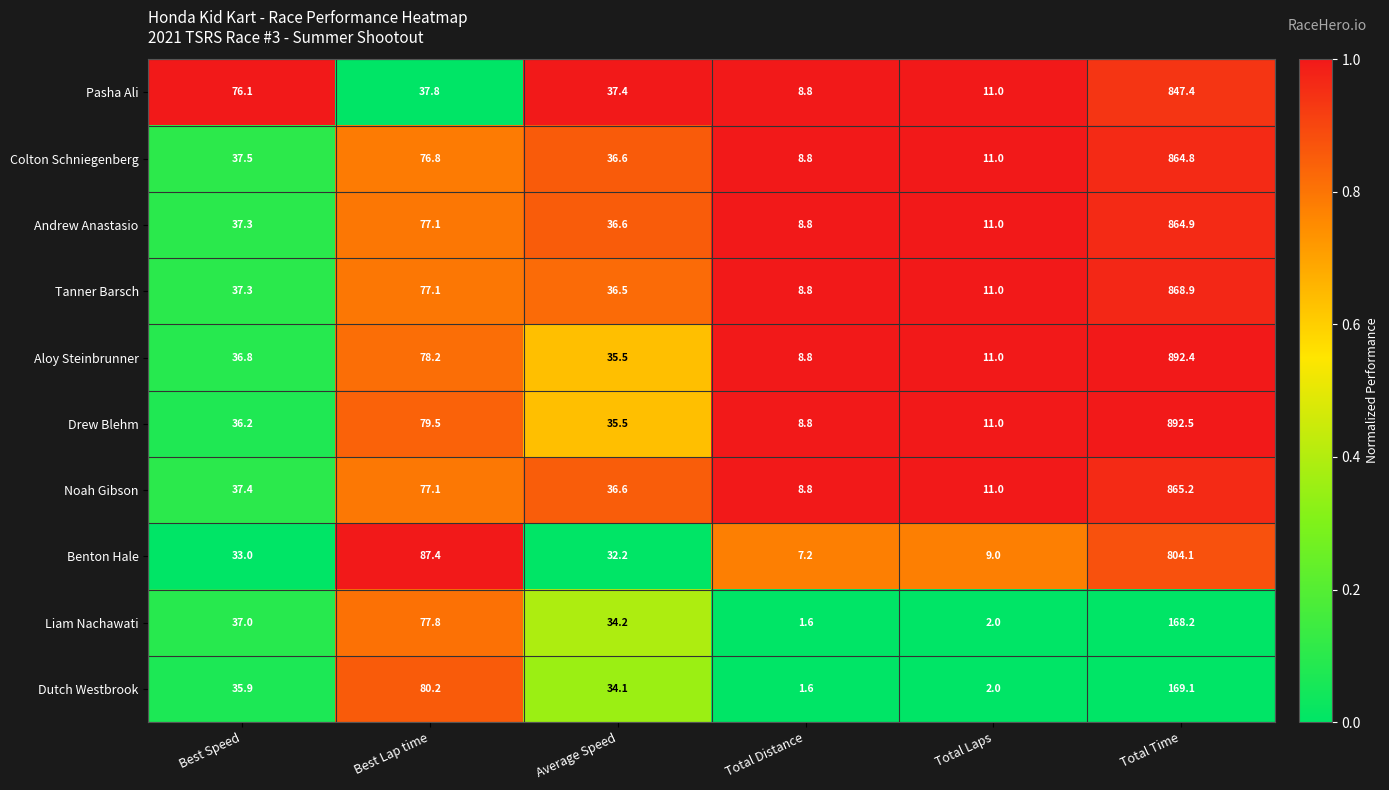

At which label does Noah Gibson reach its minimum?

Total Distance